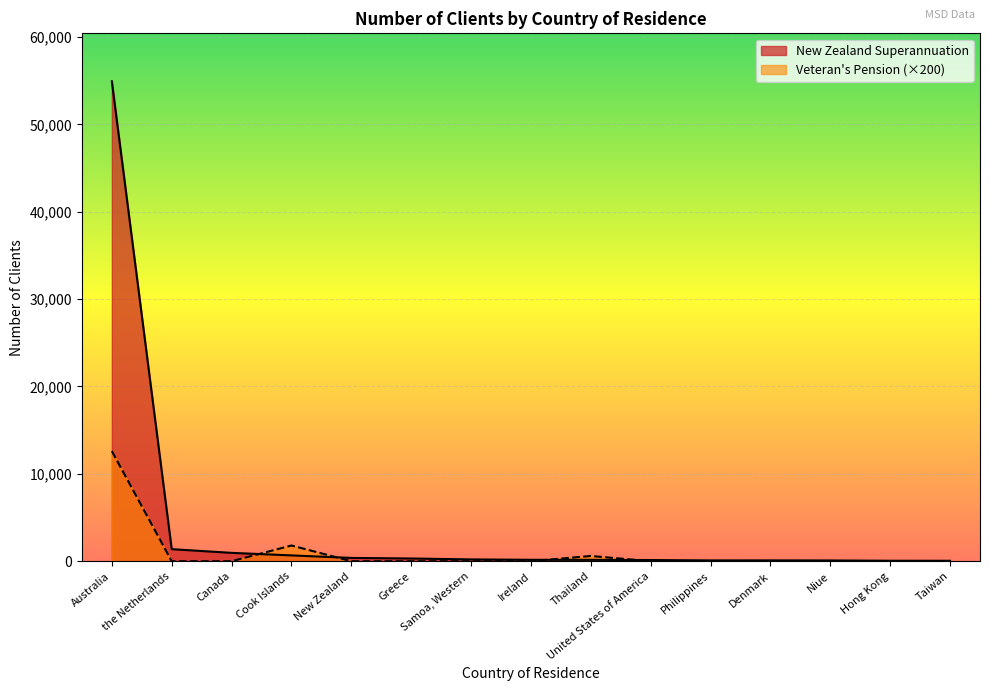

Between which two adjacent categories do New Zealand Superannuation and Veteran's Pension first intersect?

Canada and Cook Islands